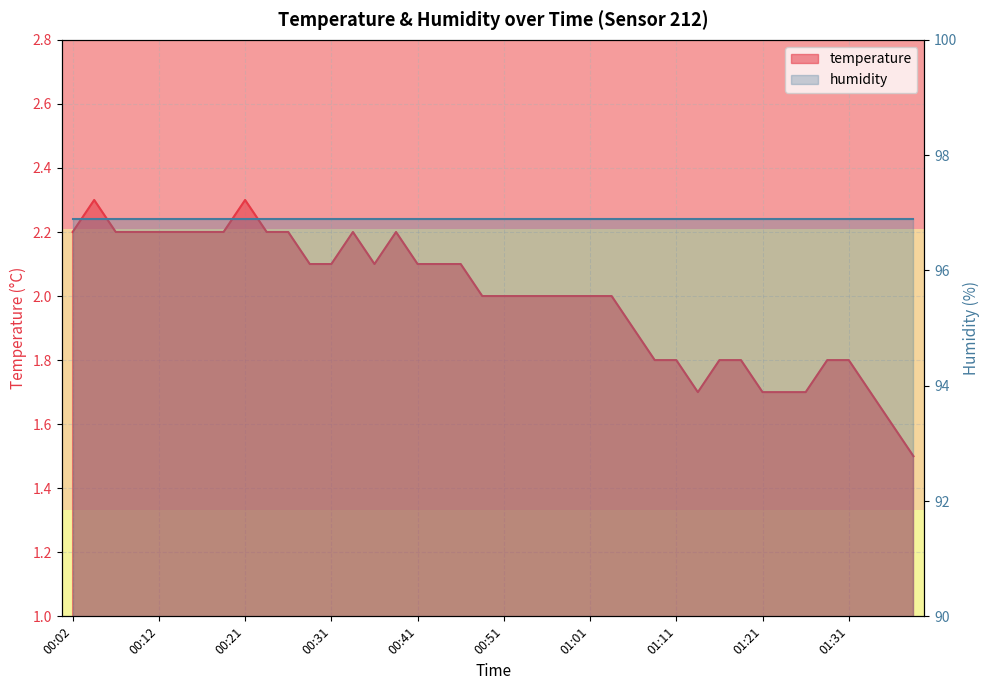

Rank the categories by value from lowest to highest.

01:38, 01:36, 01:13, 01:21, 01:23, 01:26, 01:33, 01:08, 01:11, 01:16, 01:18, 01:28, 01:31, 01:06, 00:49, 00:51, 00:54, 00:56, 00:58, 01:01, 01:03, 00:29, 00:31, 00:36, 00:41, 00:44, 00:46, 00:02, 00:07, 00:09, 00:12, 00:14, 00:17, 00:19, 00:24, 00:26, 00:34, 00:39, 00:04, 00:21